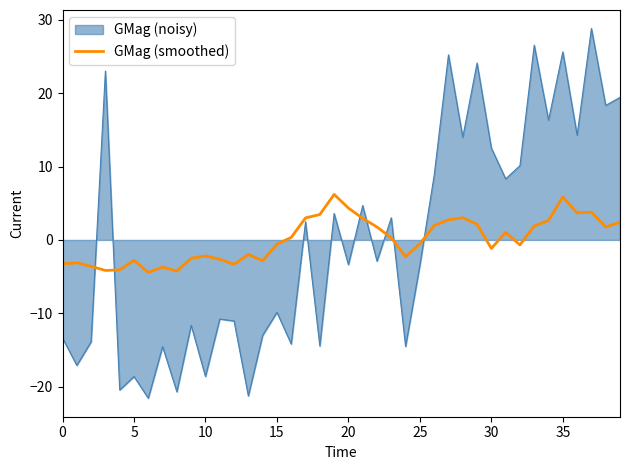

Rank the series by their maximum value, from highest to lowest.

GMag (noisy), GMag (smoothed)